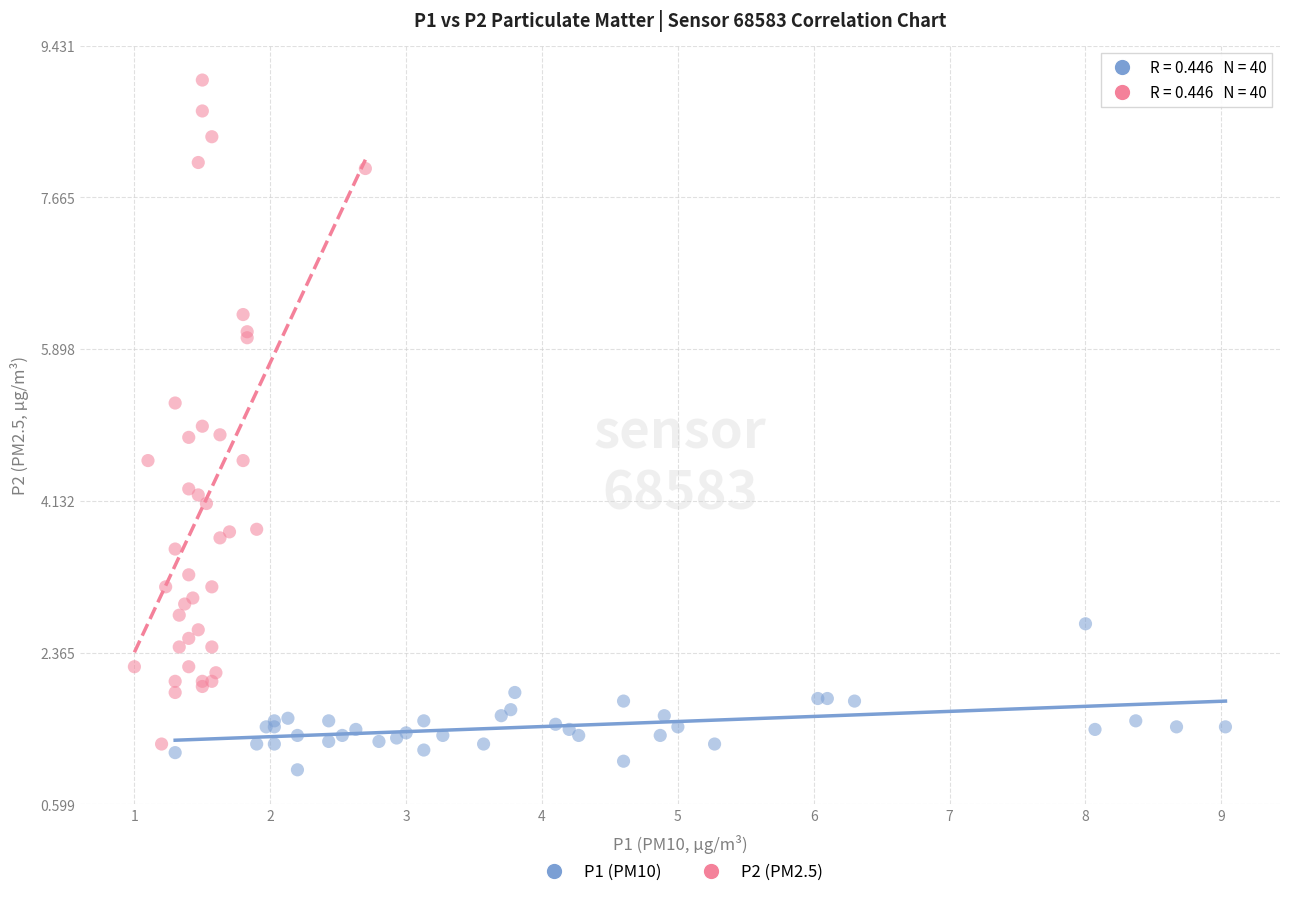

Which series reaches the maximum Y coordinate?

P2 (PM2.5)